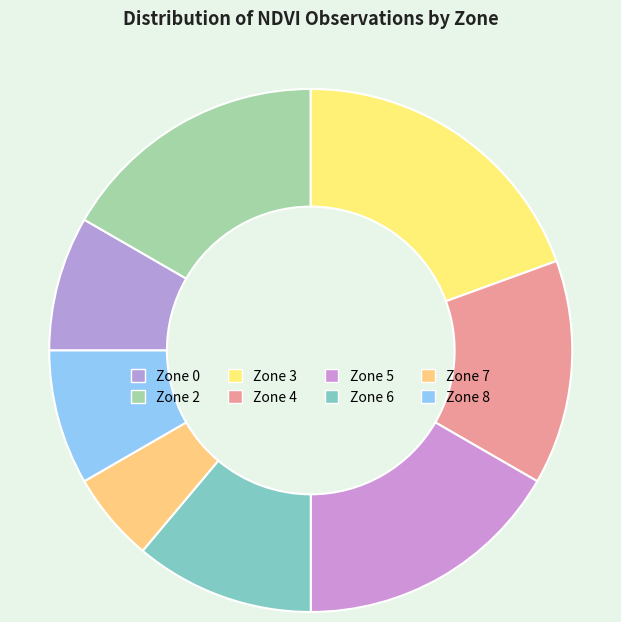

To the nearest percent, what is the difference between the largest and smallest slice percentages?

14%